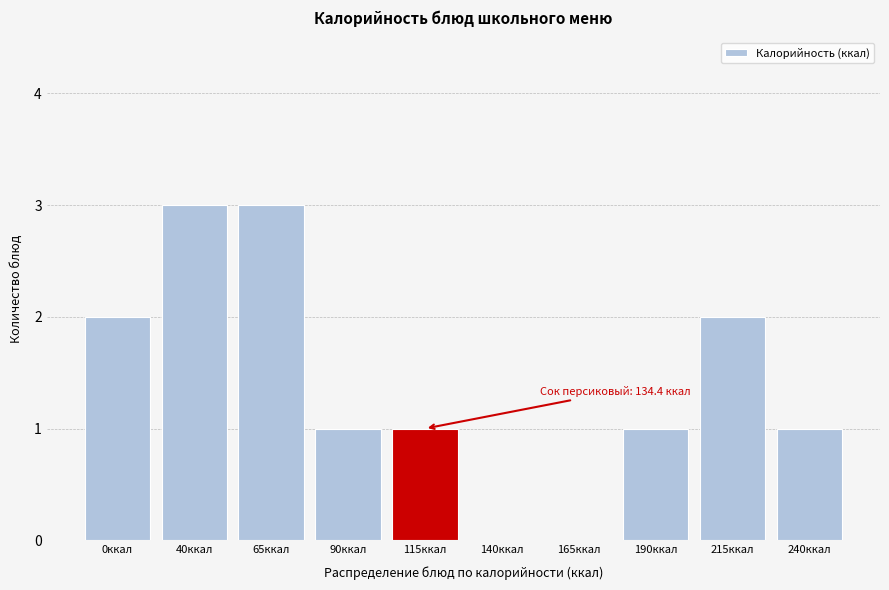

Reading left to right, what are all the values shown in this chart?

0ккал=2	40ккал=3	65ккал=3	90ккал=1	115ккал=1	140ккал=0	165ккал=0	190ккал=1	215ккал=2	240ккал=1